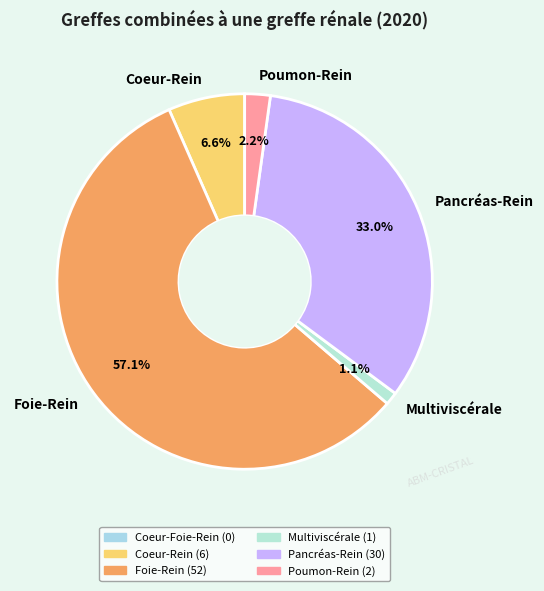

Is the sum of Coeur-Rein and Pancréas-Rein greater than half?

No